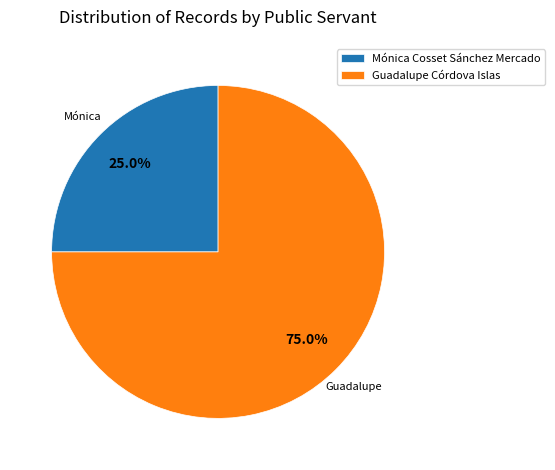

Does Mónica Cosset Sánchez Mercado account for over 50% of the chart?

No